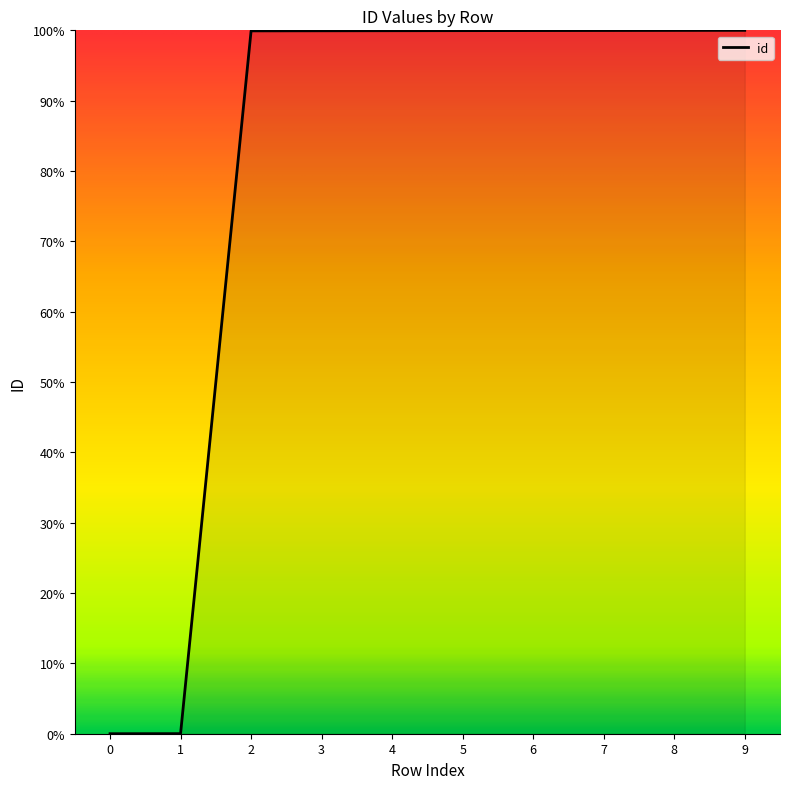

The value at 5 is 144.3. True or false?

False